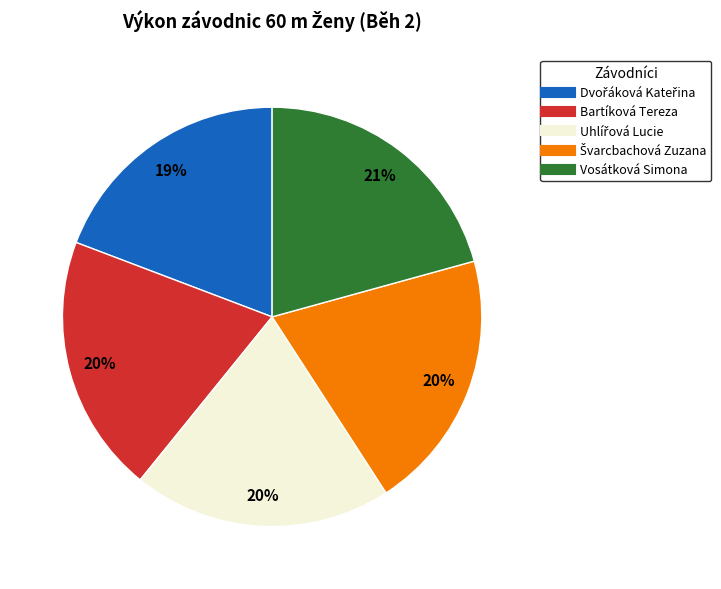

Combined, do Vosátková Simona and Bartíková Tereza account for over 50%?

No